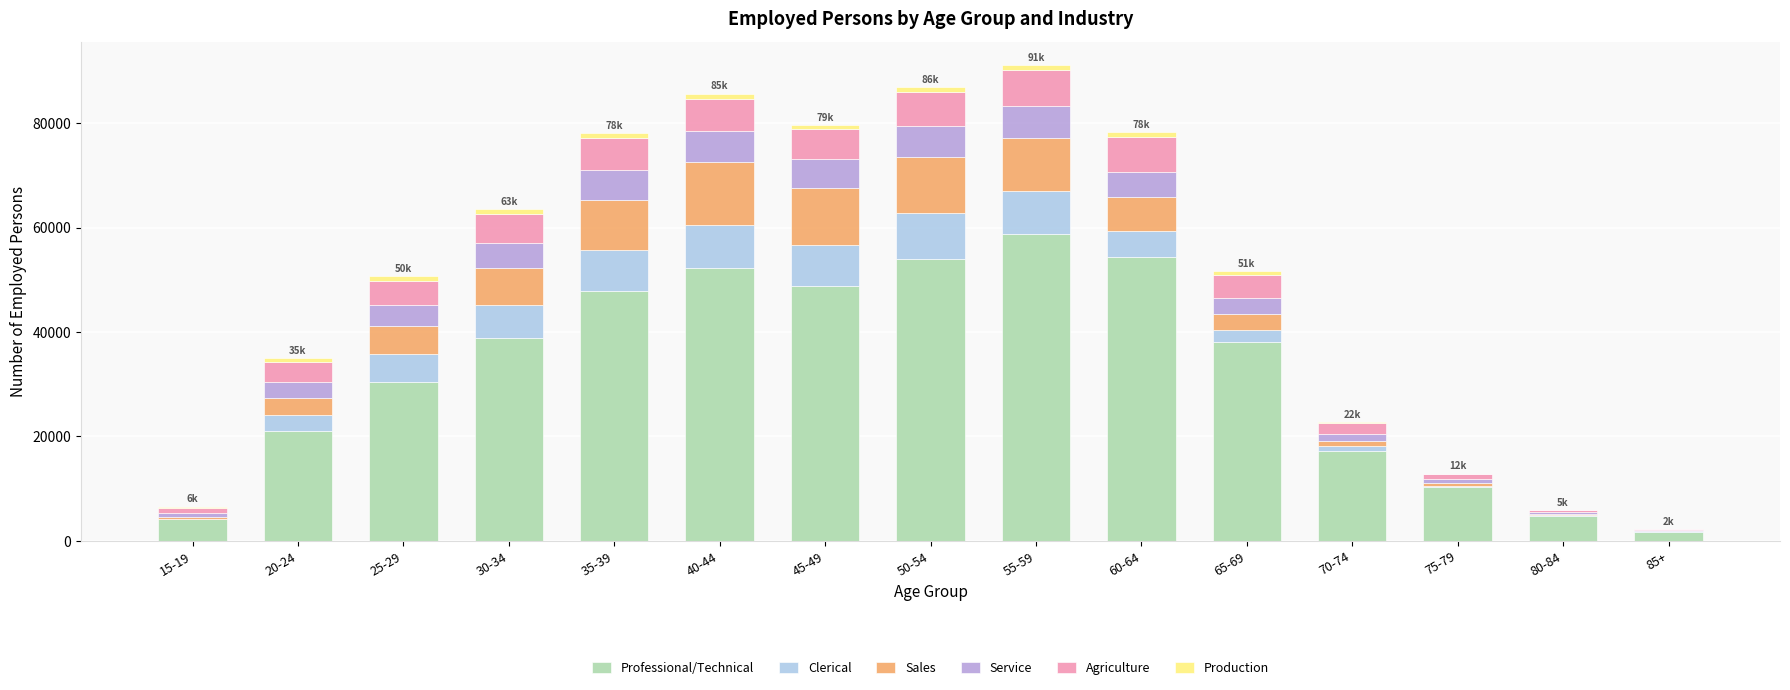

What is the maximum value for Professional/Technical?

58773